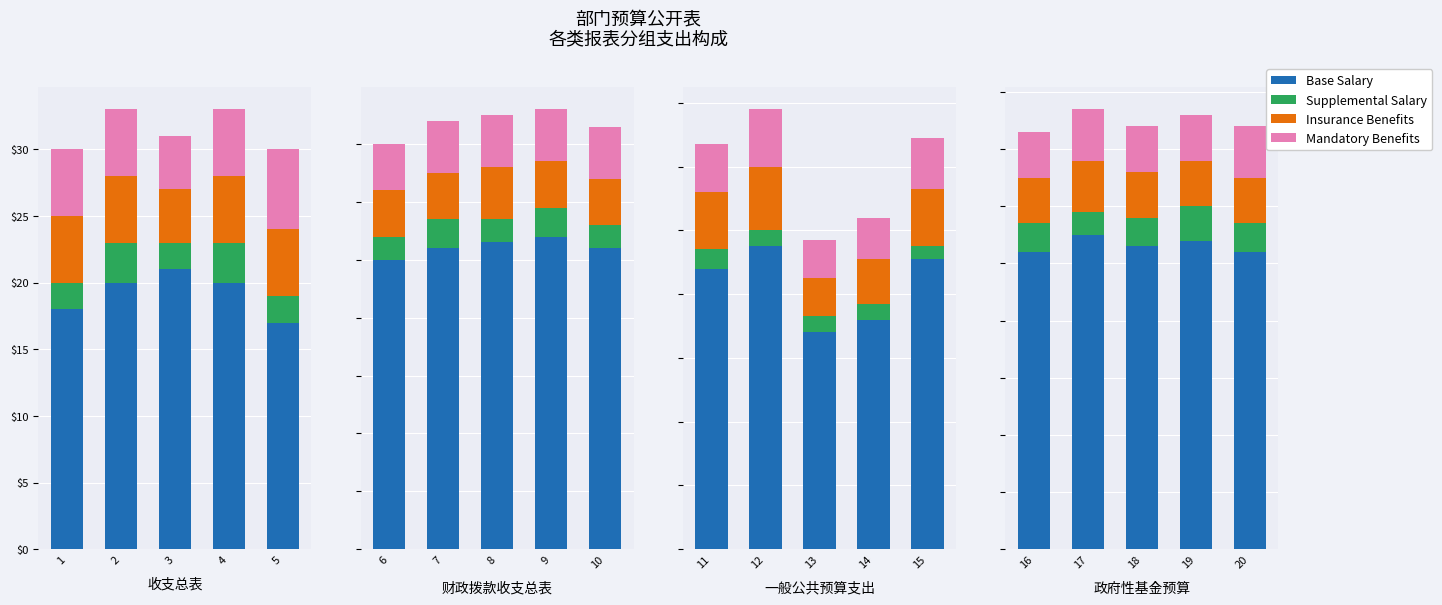

At 17, list the series in order from largest to smallest.

Base Salary, Insurance Benefits, Mandatory Benefits, Supplemental Salary